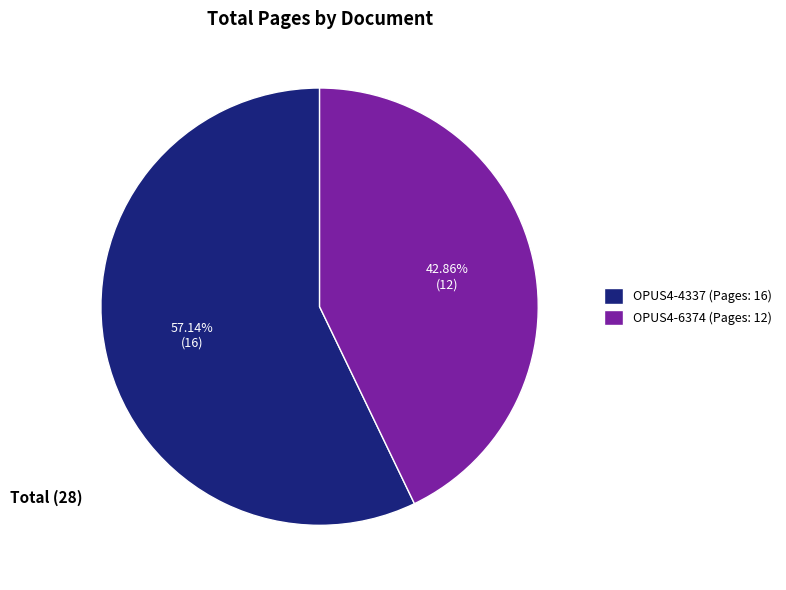

What percentage is the OPUS4-4337 slice, to the nearest percent?

57%